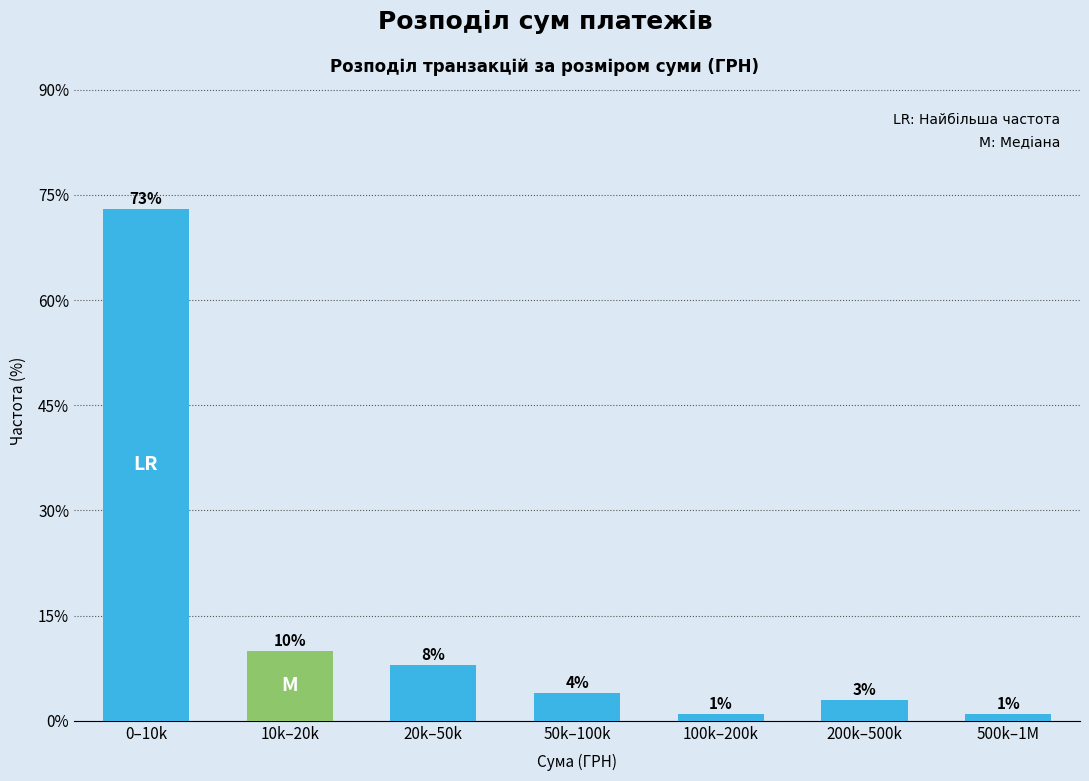

Reading left to right, extract all data points from this chart.

73	10	8	4	1	3	1